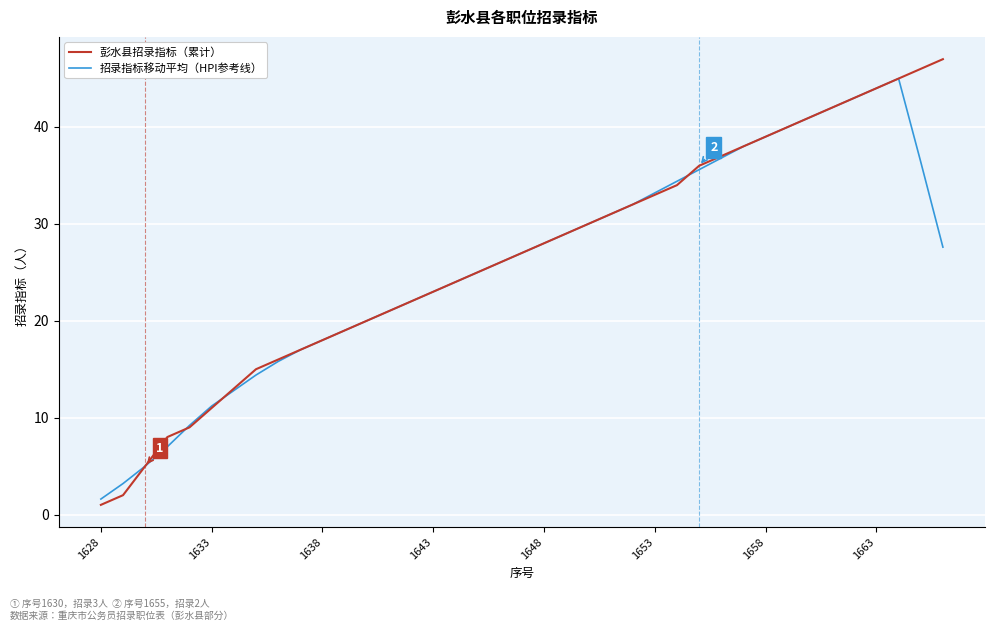

What is the maximum value for 招录指标移动平均（HPI参考线）?

45.0